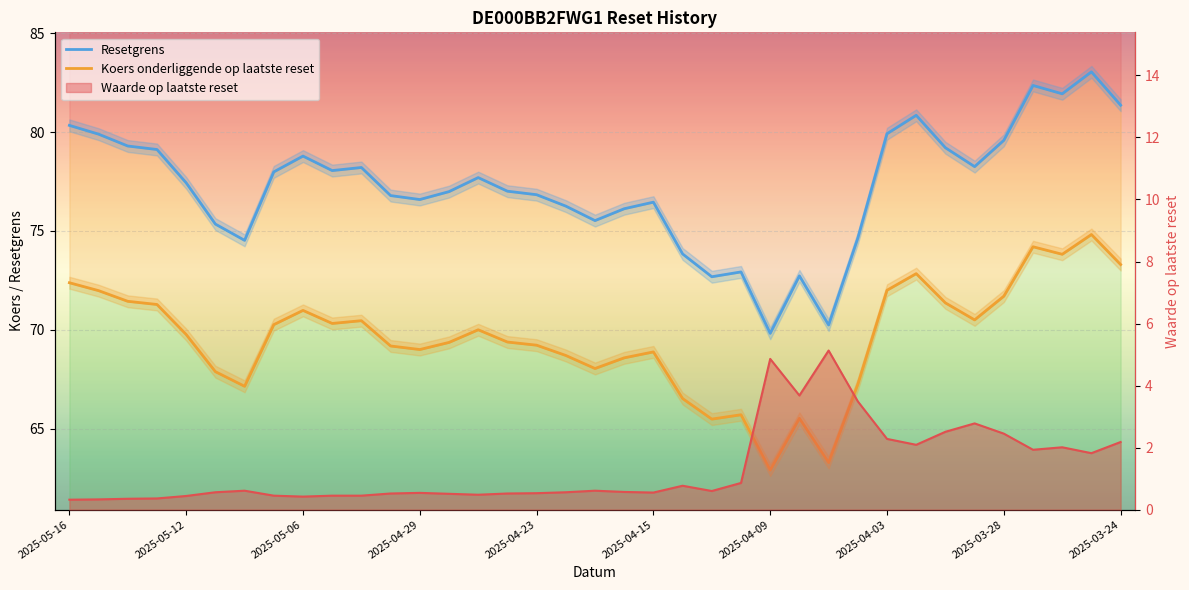

True or false: Koers onderliggende op laatste reset has more than 1 interior local peaks.

True